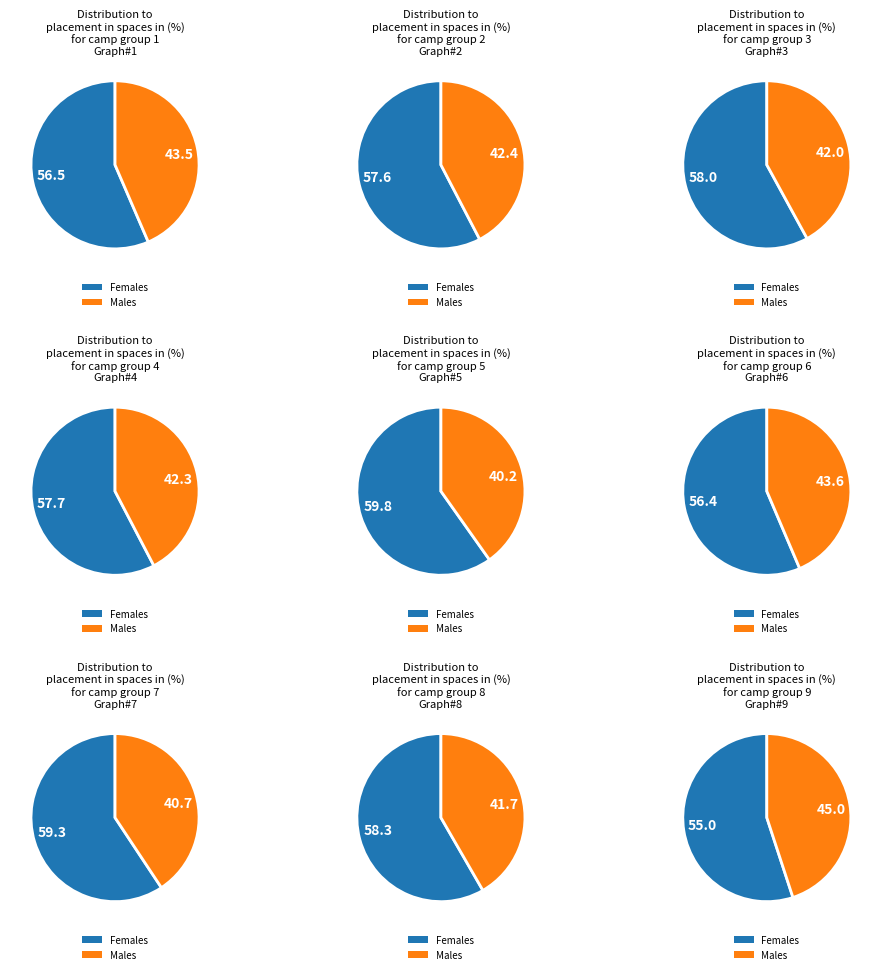

Is Amriyat the majority of the pie?

No